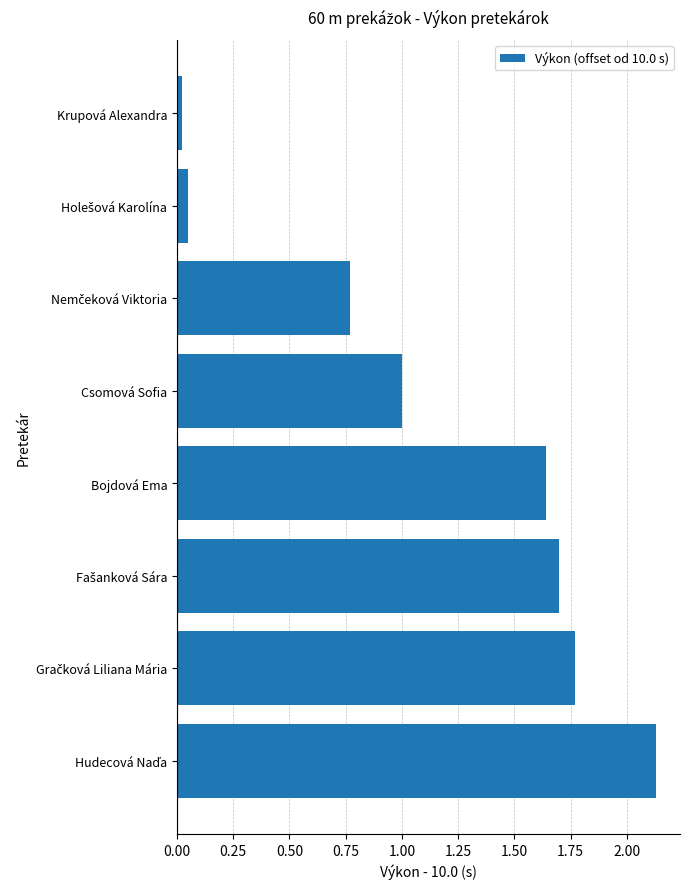

What is the average value?

1.1